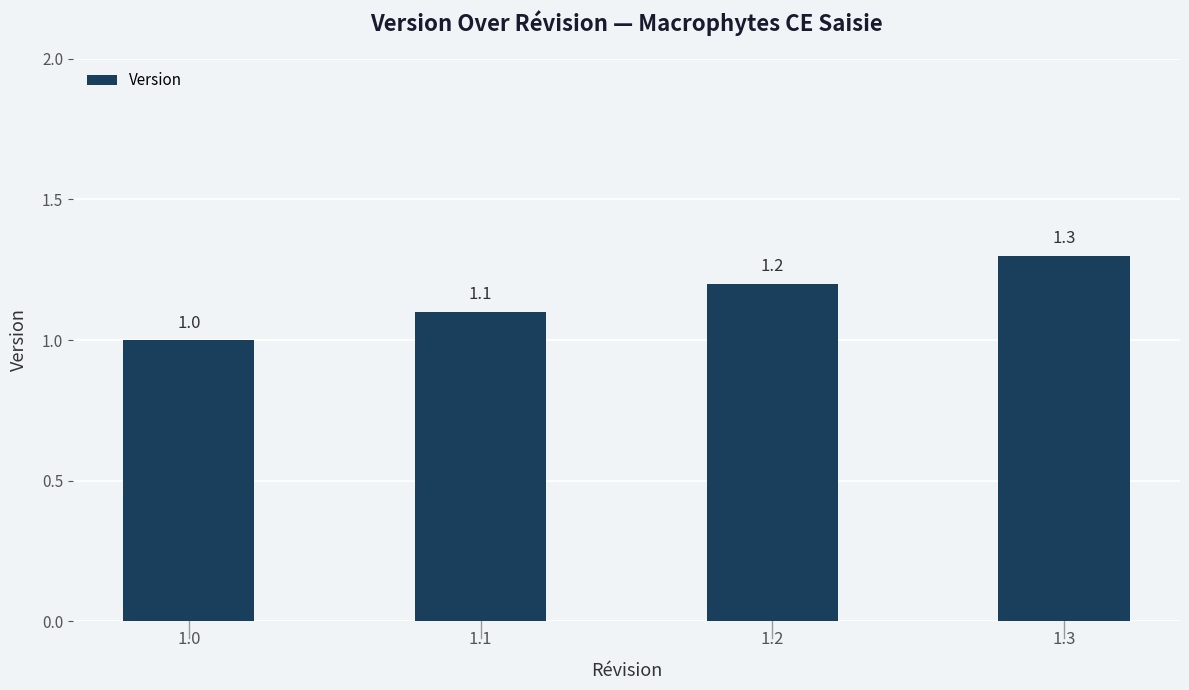

What is the sum of the values at 1.1 and 1.2?

2.3